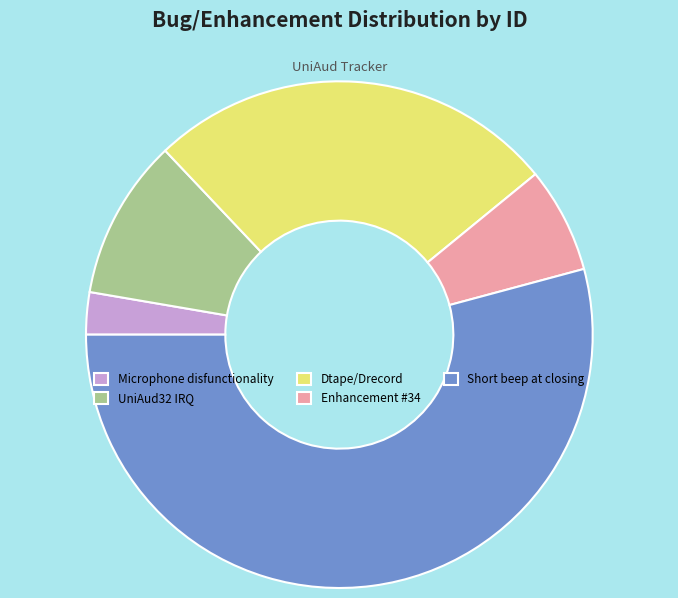

How many segments does this pie chart have?

5